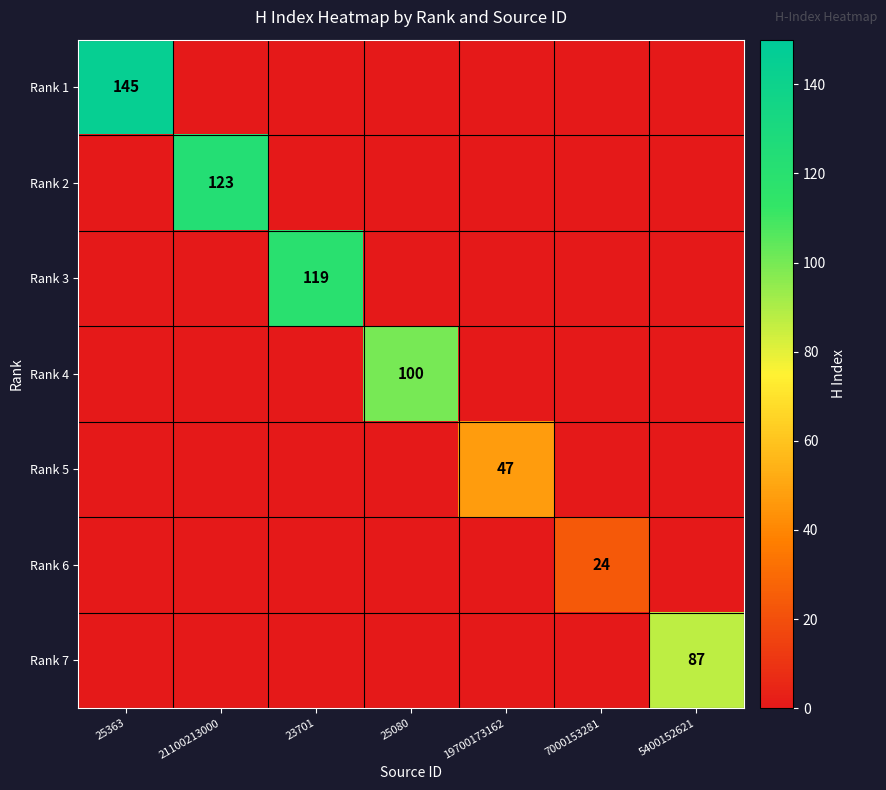

True or false: Rank 6 has a value of 12 at 21100213000.

False